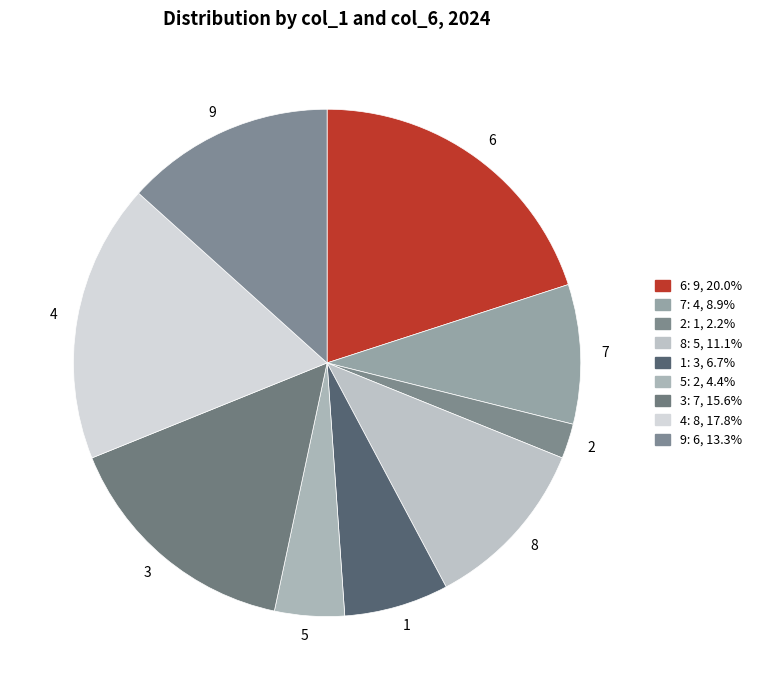

Is 3 the majority of the pie?

No